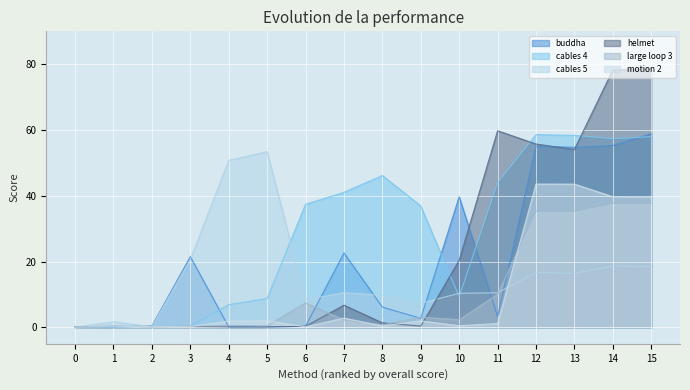

What is the lowest value of the motion 2 series?

0.1